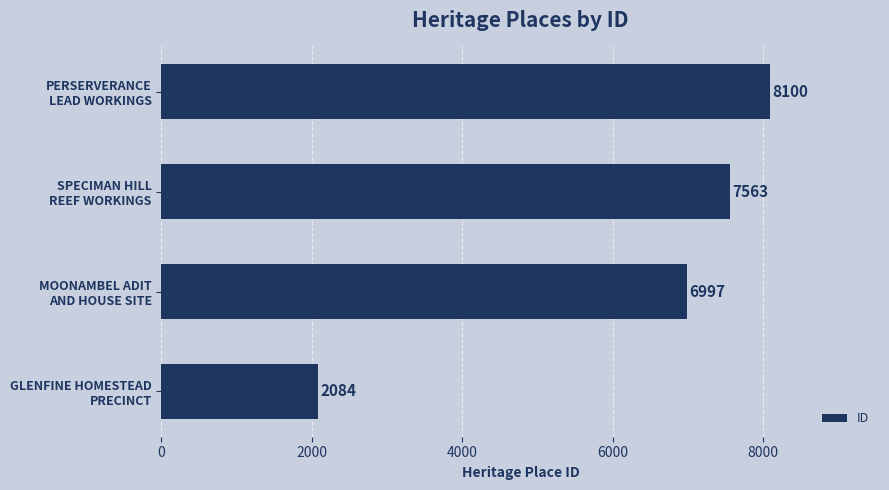

What is the minimum value shown in the chart?

2084